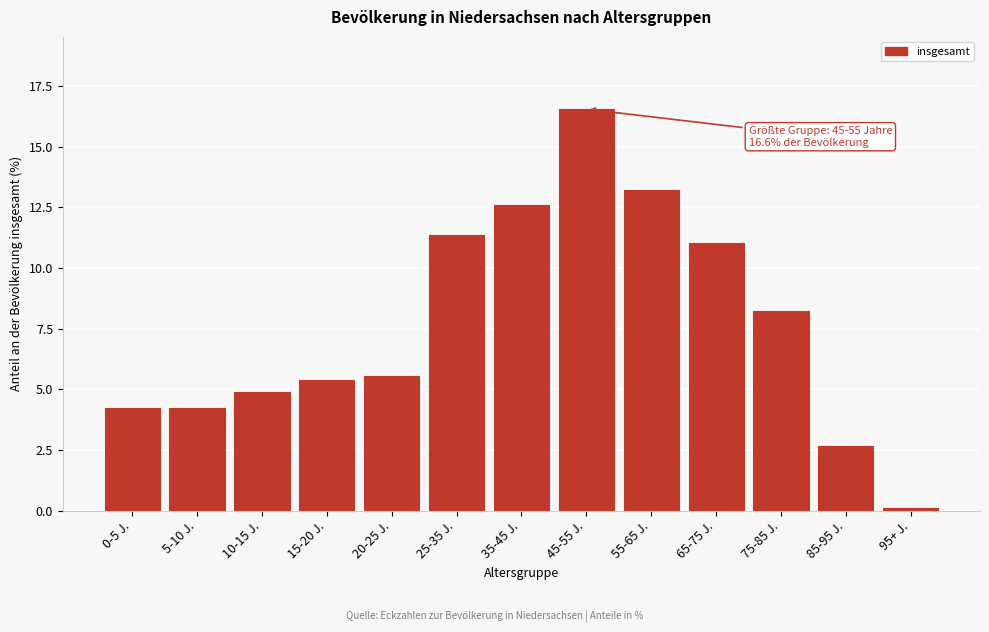

Reading left to right, extract all data points from this chart.

0-5 J.=4.2	5-10 J.=4.2	10-15 J.=4.9	15-20 J.=5.4	20-25 J.=5.5	25-35 J.=11.3	35-45 J.=12.6	45-55 J.=16.6	55-65 J.=13.2	65-75 J.=11.0	75-85 J.=8.2	85-95 J.=2.7	95+ J.=0.1